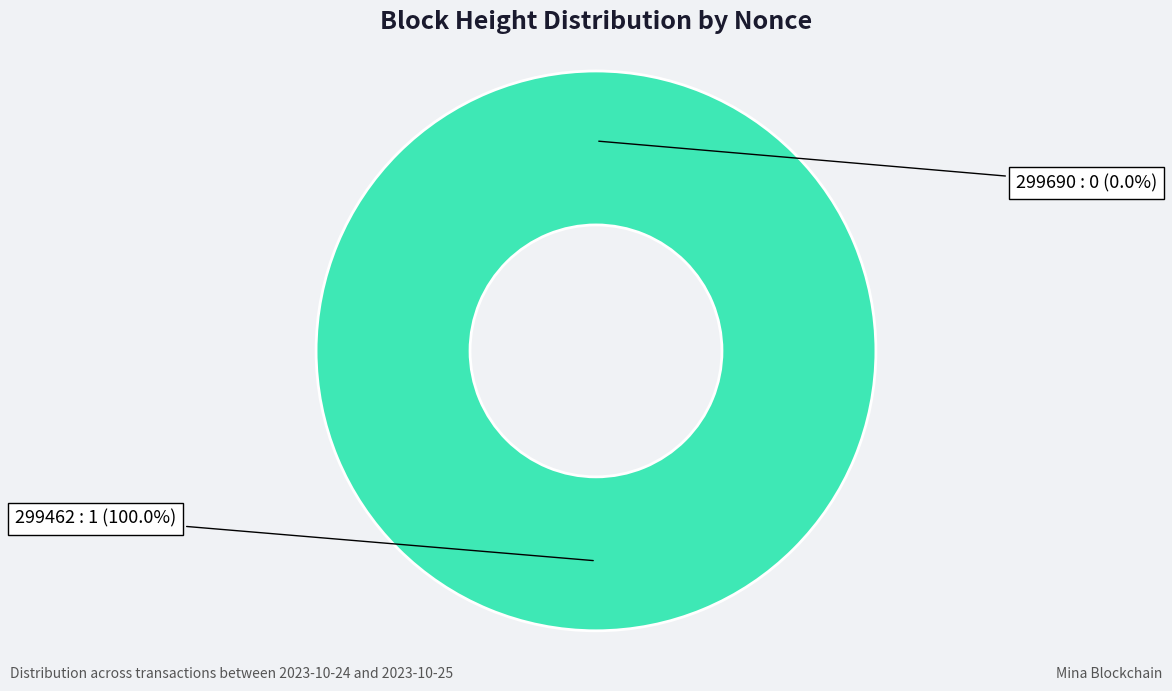

Do 299462 and 299690 together represent more than half of the pie?

Yes